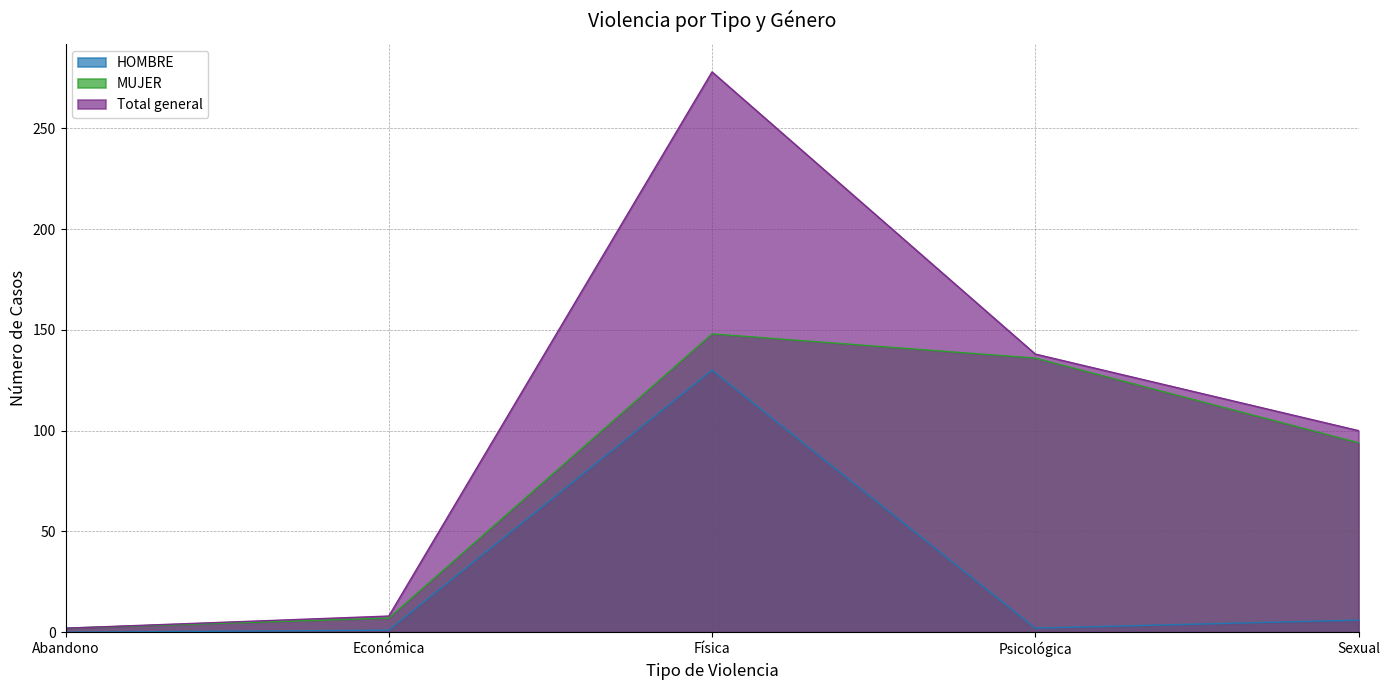

Does the chart have visible grid lines?

Yes